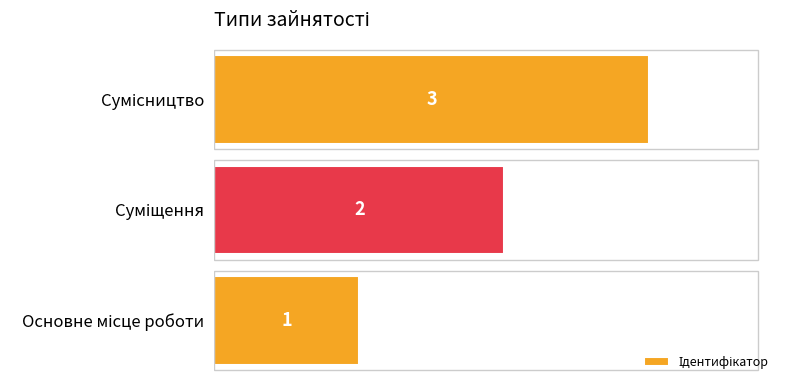

Count the values in the range 1 to 3.

3